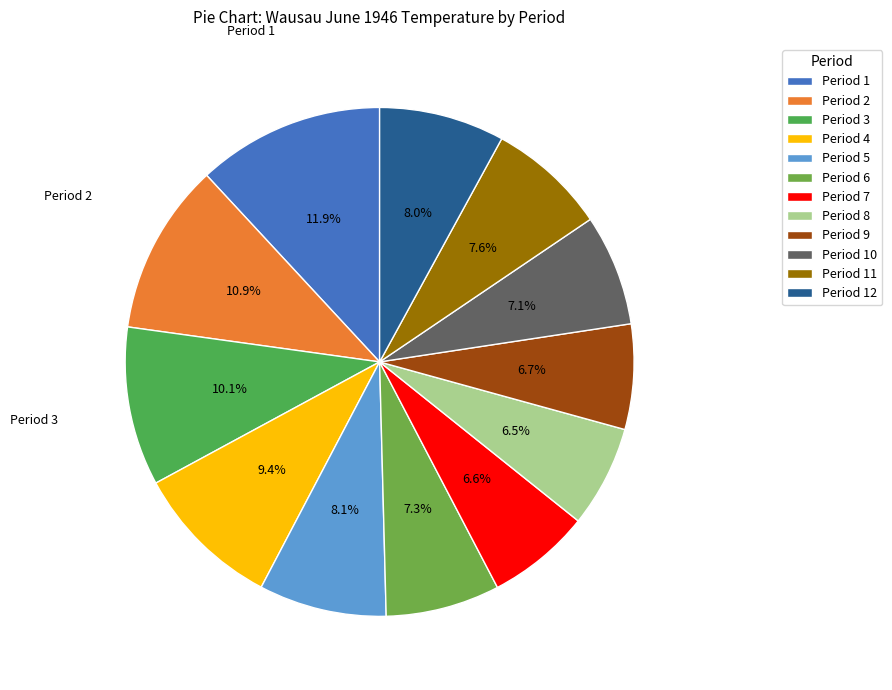

Do Period 2 and Period 7 together represent more than half of the pie?

No